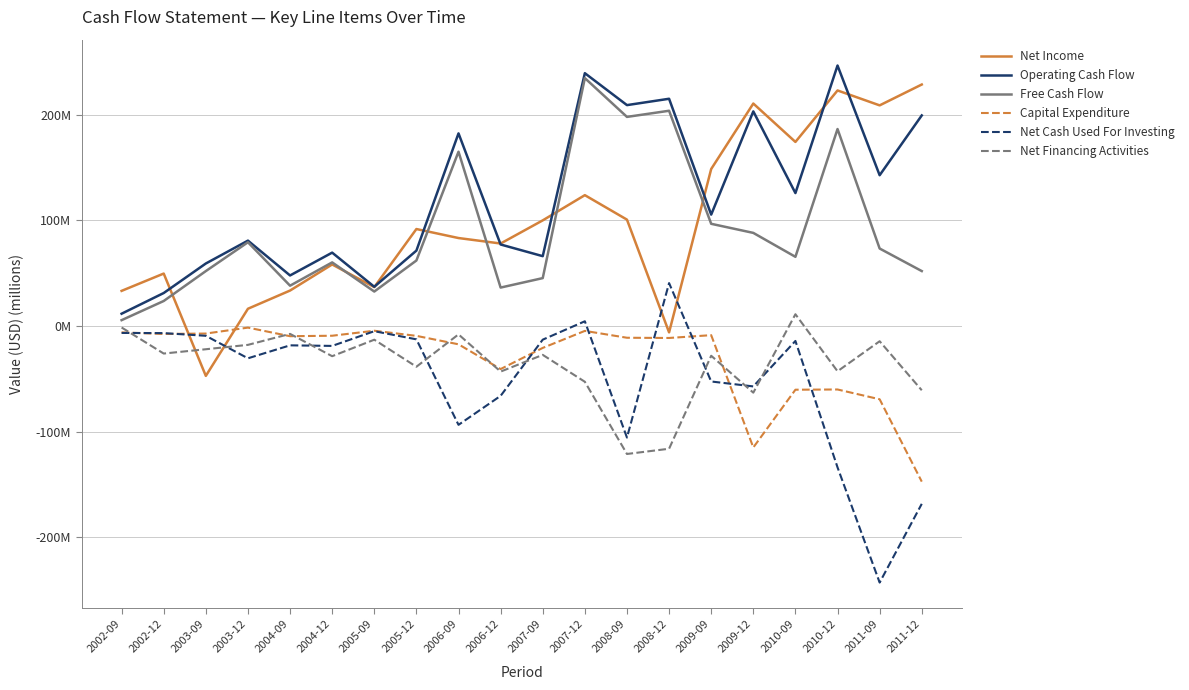

What is the total value across all series at 2006-12?

41.4